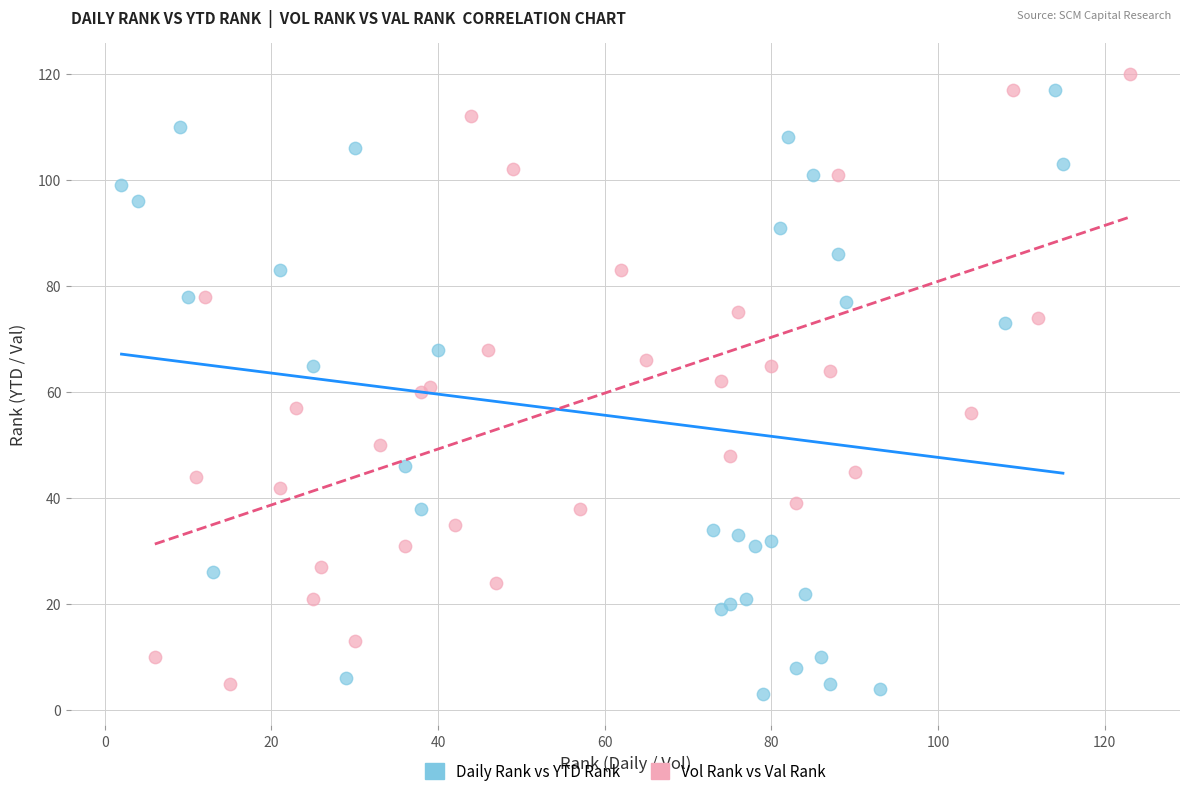

What are all the series names shown in the legend?

Daily Rank vs YTD Rank, Vol Rank vs Val Rank